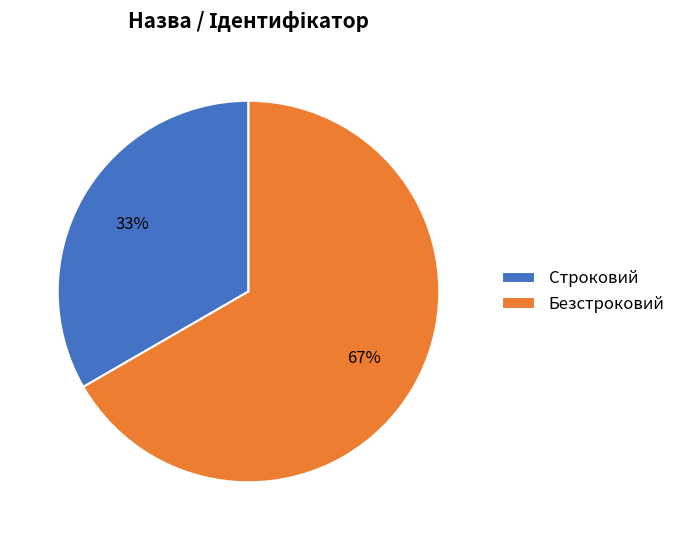

Count the number of slices in the pie.

2